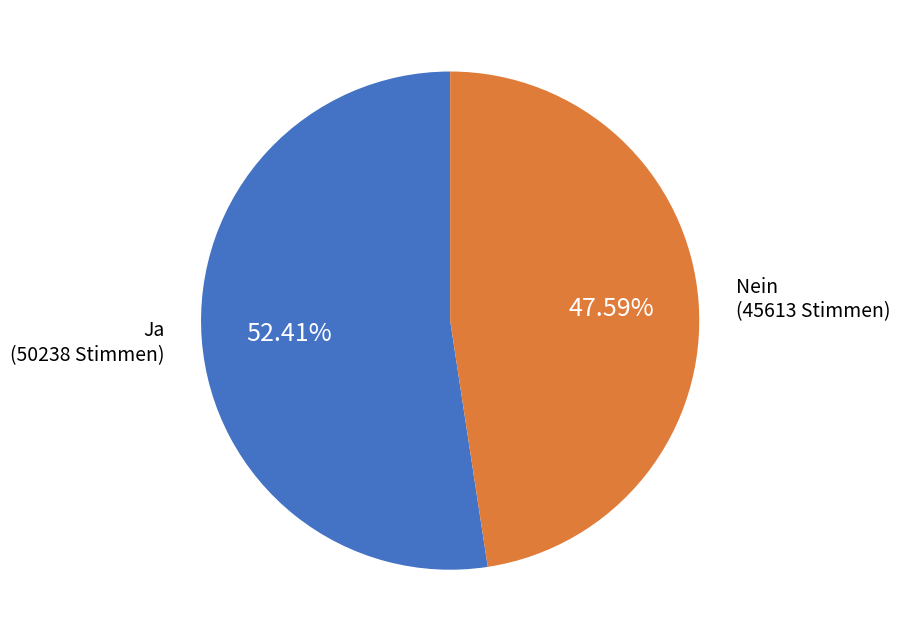

Which category has the biggest portion of the pie?

Ja